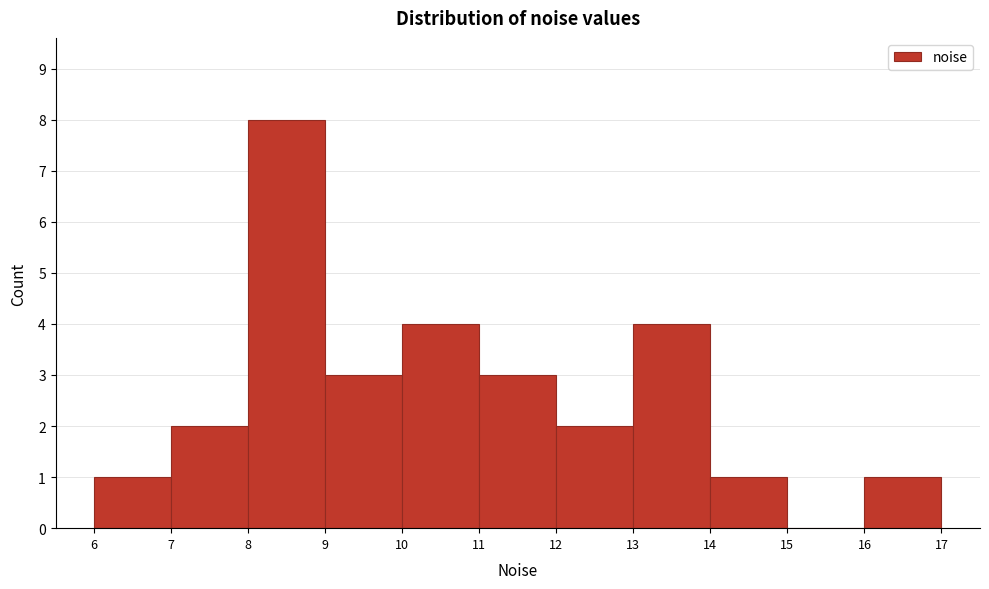

Reading left to right, list every bar in this chart as the range it spans on the x-axis followed by its height. The values are not printed on the chart, so give them approximately, as read against the axis.

6 to 7: 1
7 to 8: 2
8 to 9: 8
9 to 10: 3
10 to 11: 4
11 to 12: 3
12 to 13: 2
13 to 14: 4
14 to 15: 1
15 to 16: 0
16 to 17: 1